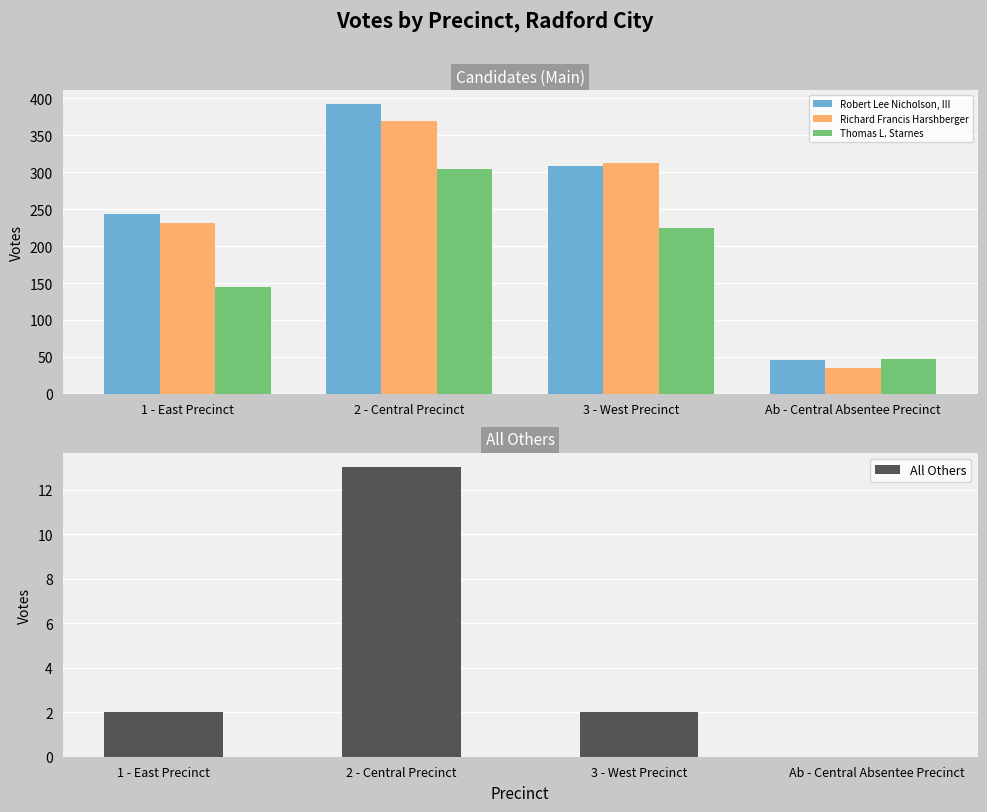

What is the spread (max minus min) of values at 1 - East Precinct?

241